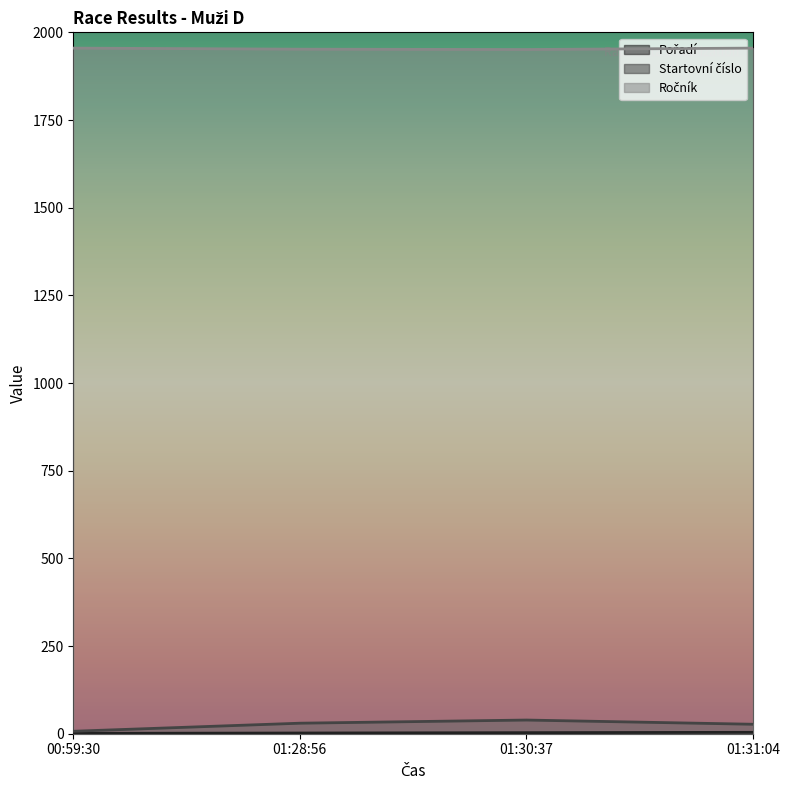

At which label does Ročník reach its peak?

00:59:30